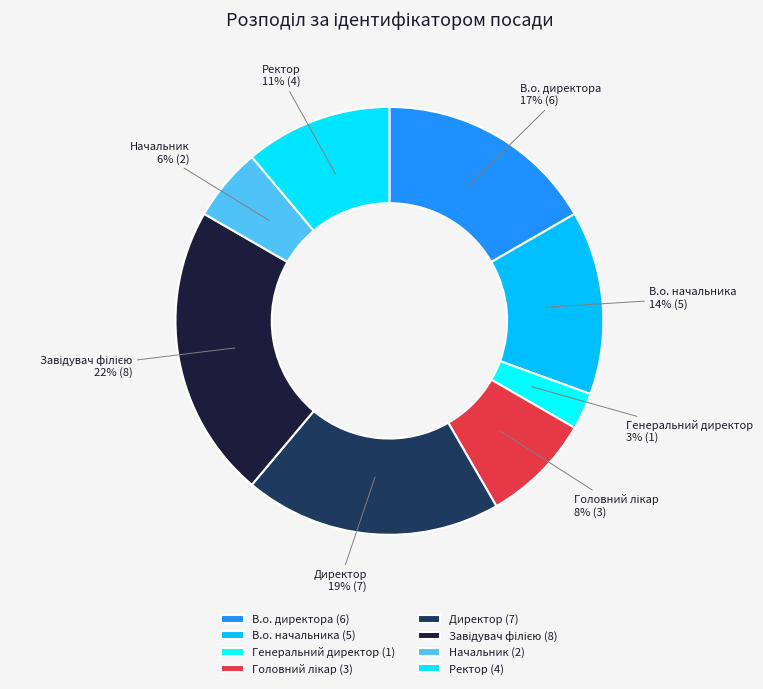

Is В.о. начальника the majority of the pie?

No